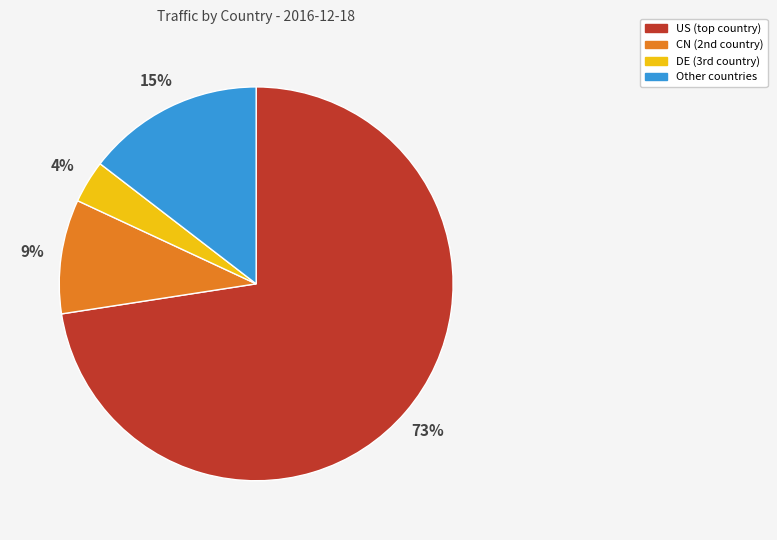

Does any single category account for the majority?

Yes